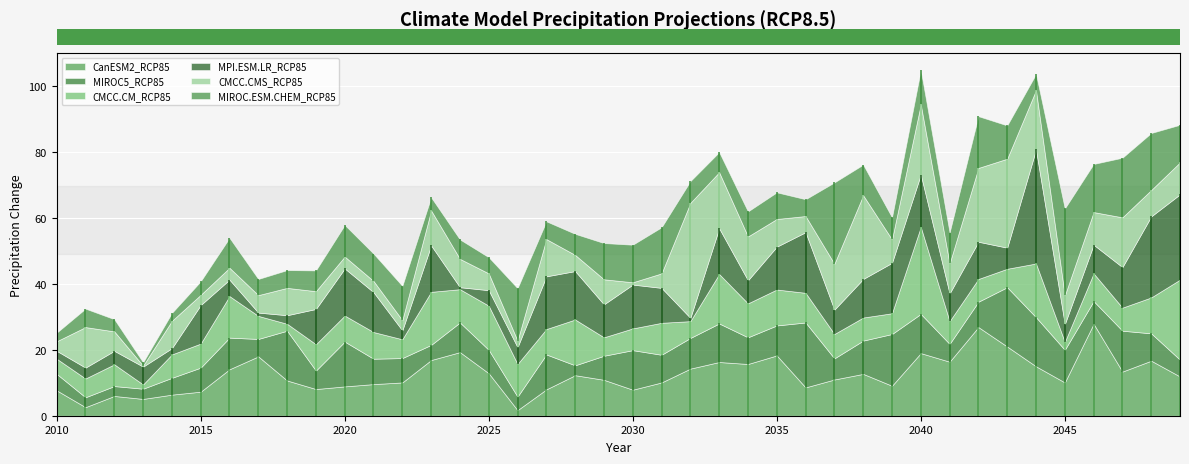

The CMCC.CMS_RCP85 series shows 7.7 at 2012. True or false?

False